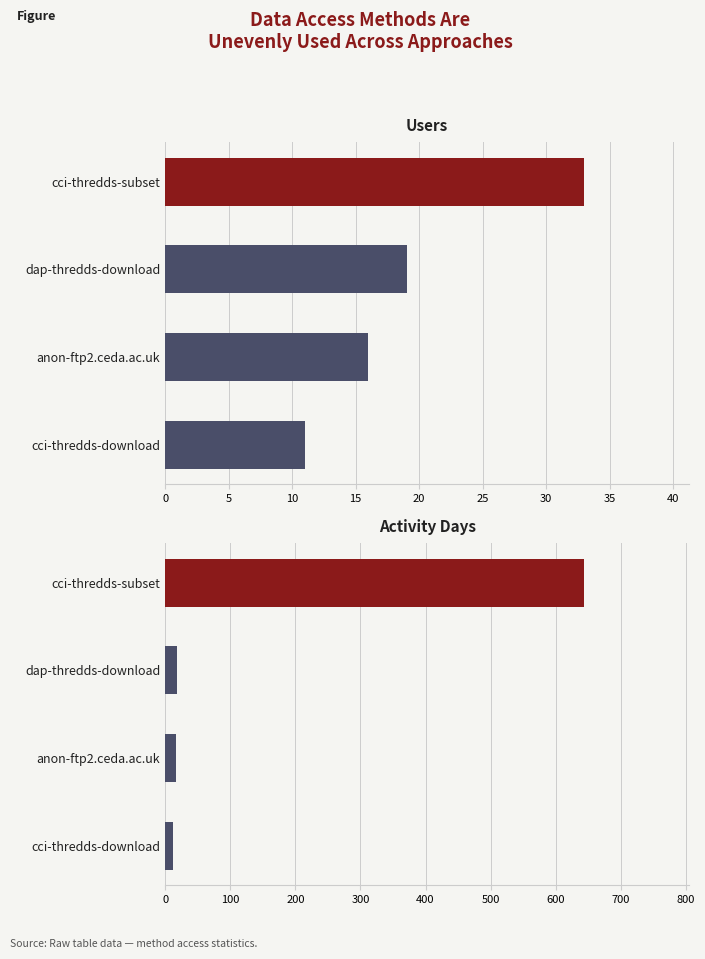

List the series in order of their peak value, lowest first.

Users, Activity Days